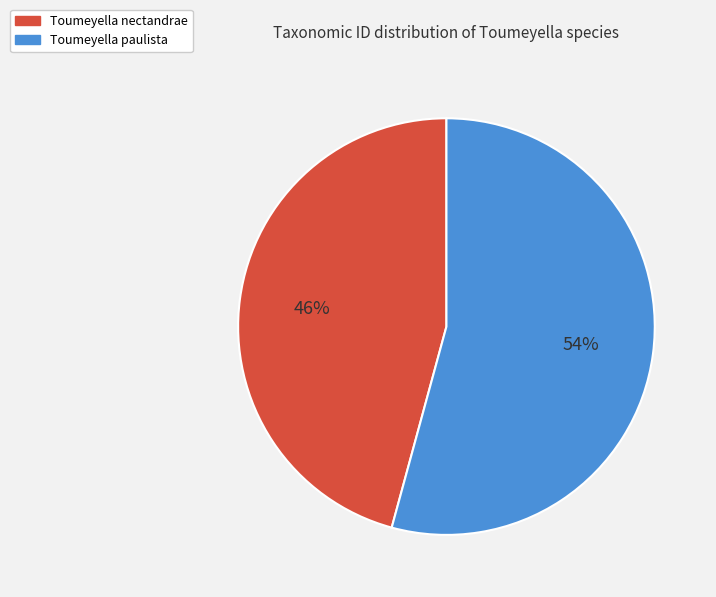

Count the number of slices in the pie.

2